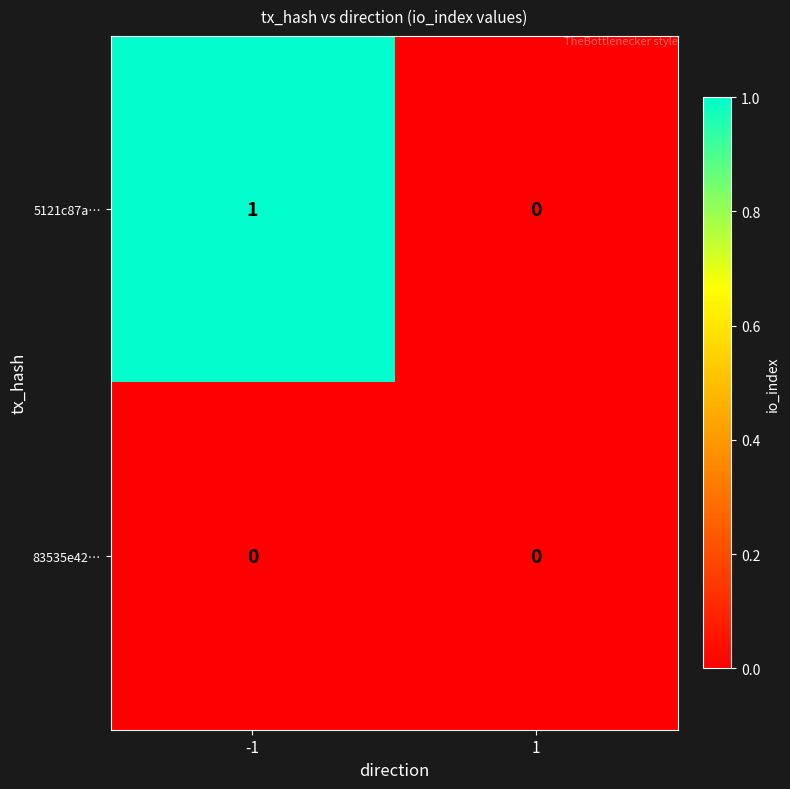

Rank the series by their average value, from highest to lowest.

5121c87a…, 83535e42…